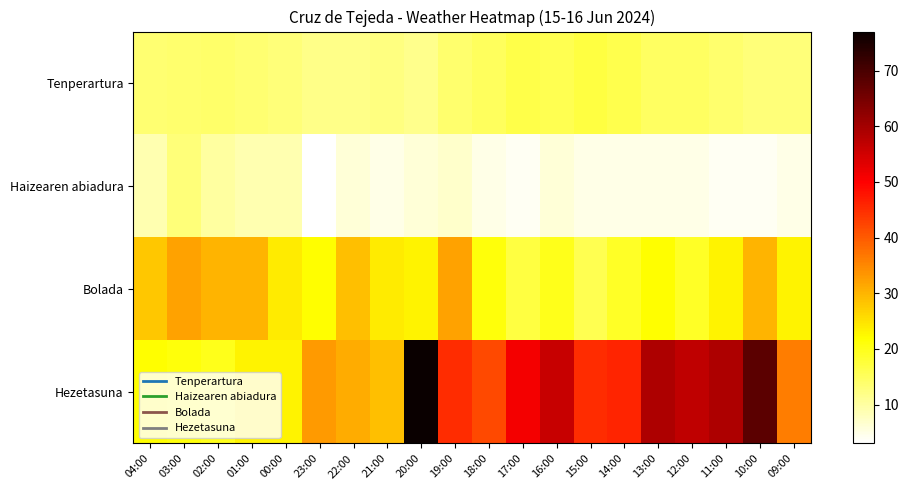

Which series has the largest total across all categories?

Hezetasuna